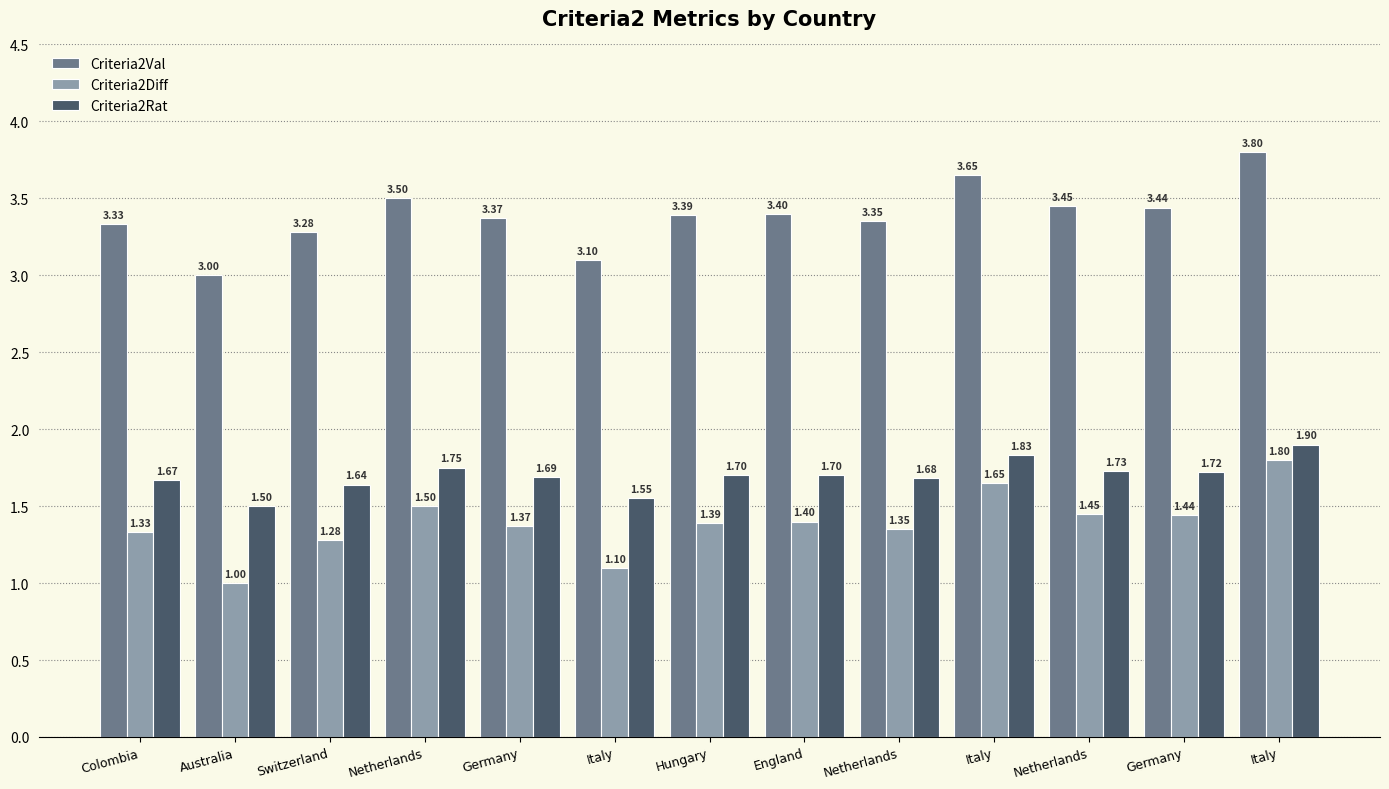

How many bars are there in total?

39